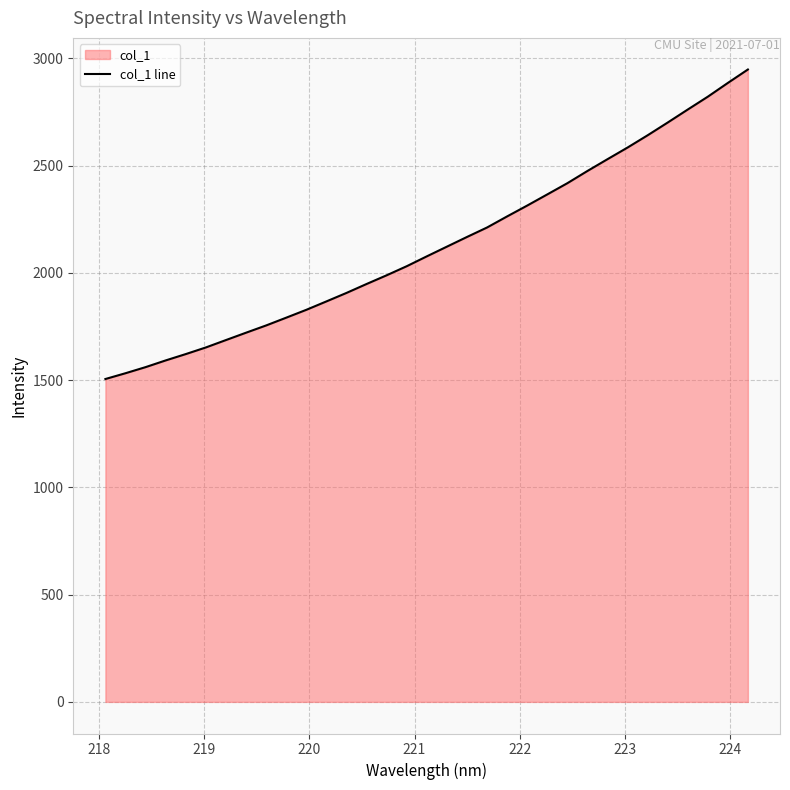

What is the minimum value shown in the chart?

1505.3